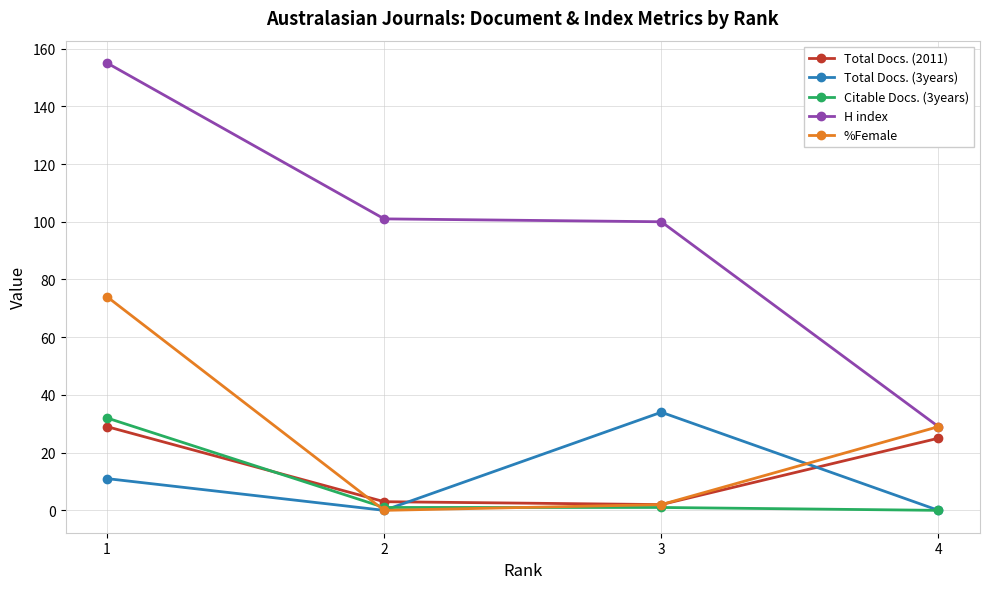

At which label does Total Docs. (2011) reach its peak?

1